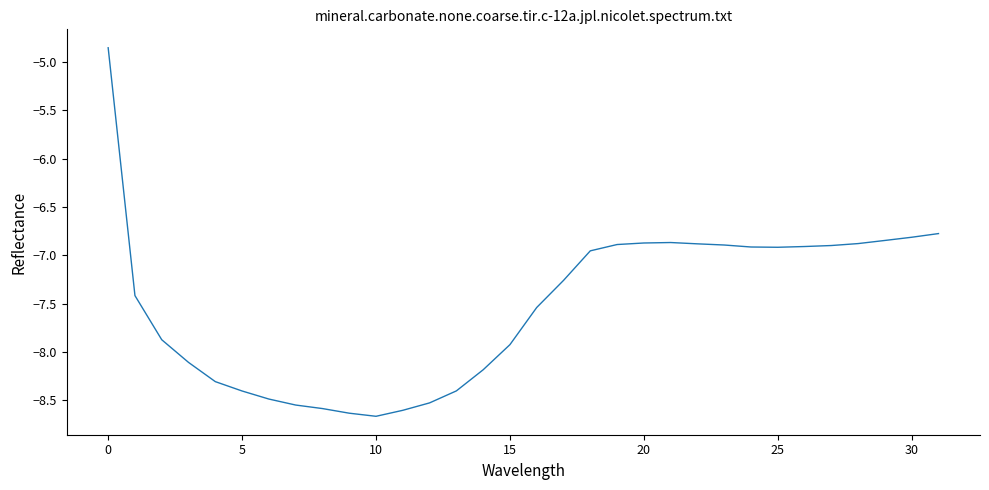

What is the minimum value shown in the chart?

-8.7